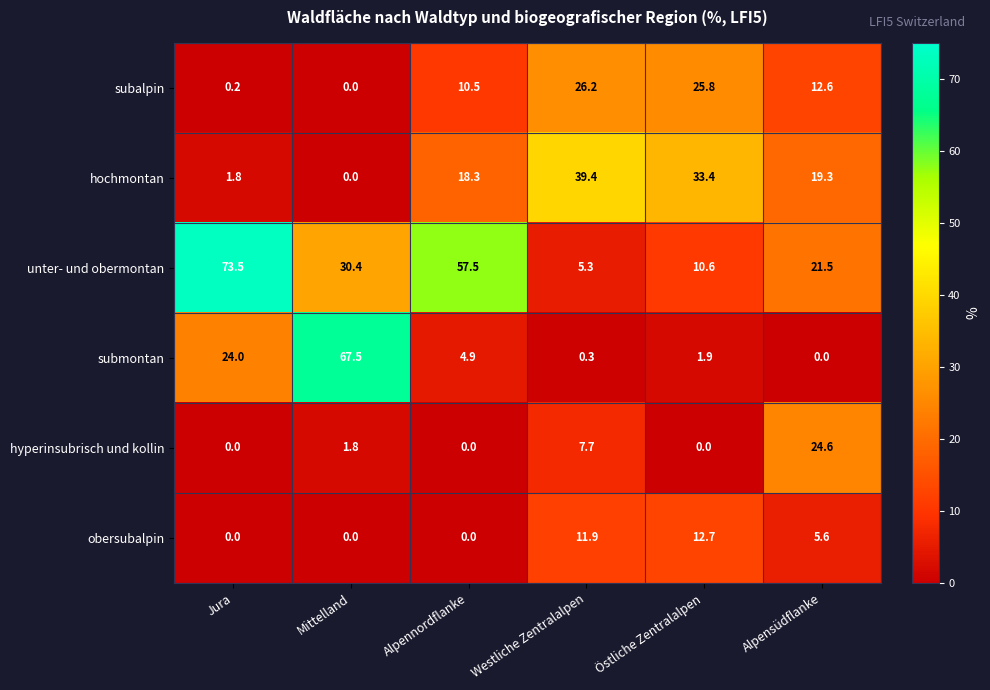

How many values in the hochmontan series exceed 19?

3